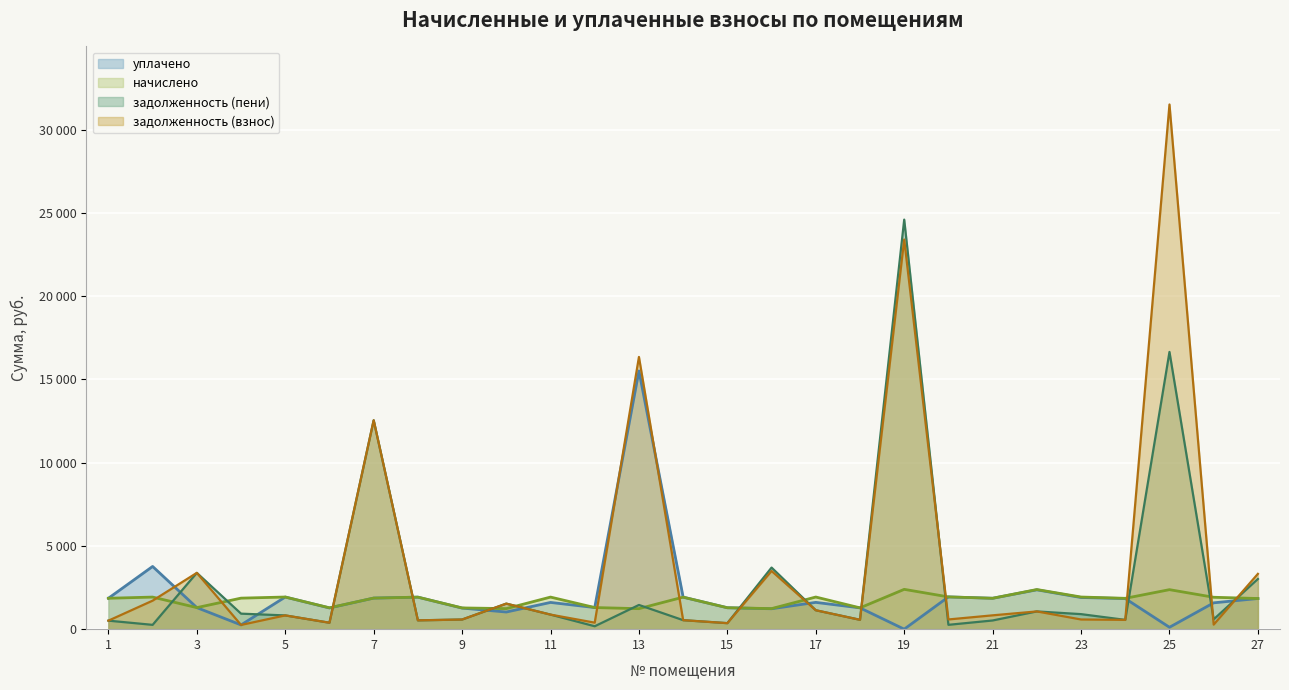

What is the value of the начислено point at the 5th from the left?

1930.7